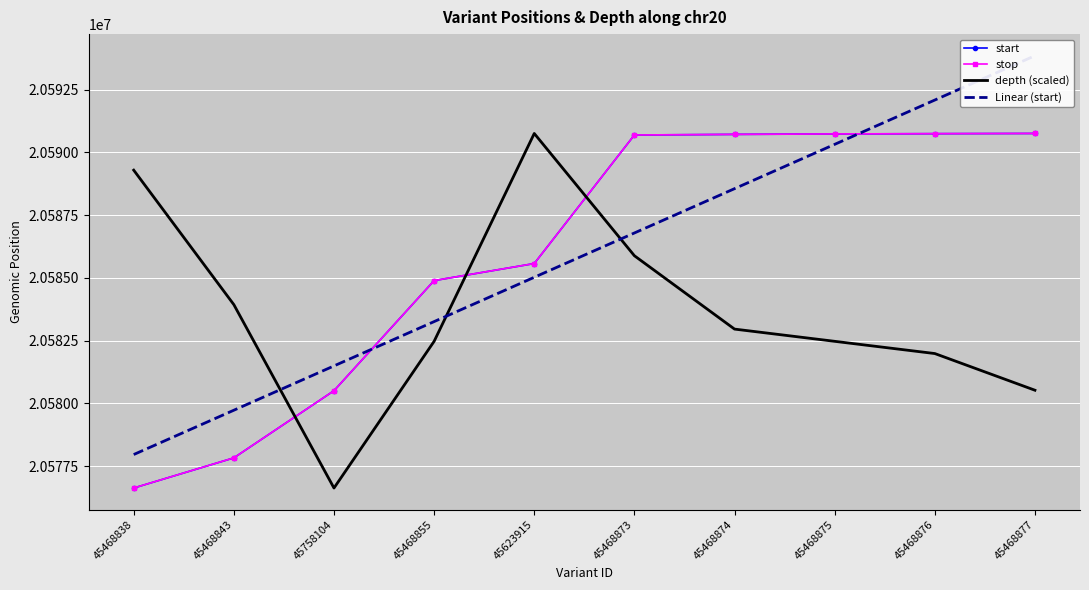

What is the difference between the depth (scaled) values at 45758104 and 45468877?

3895.7